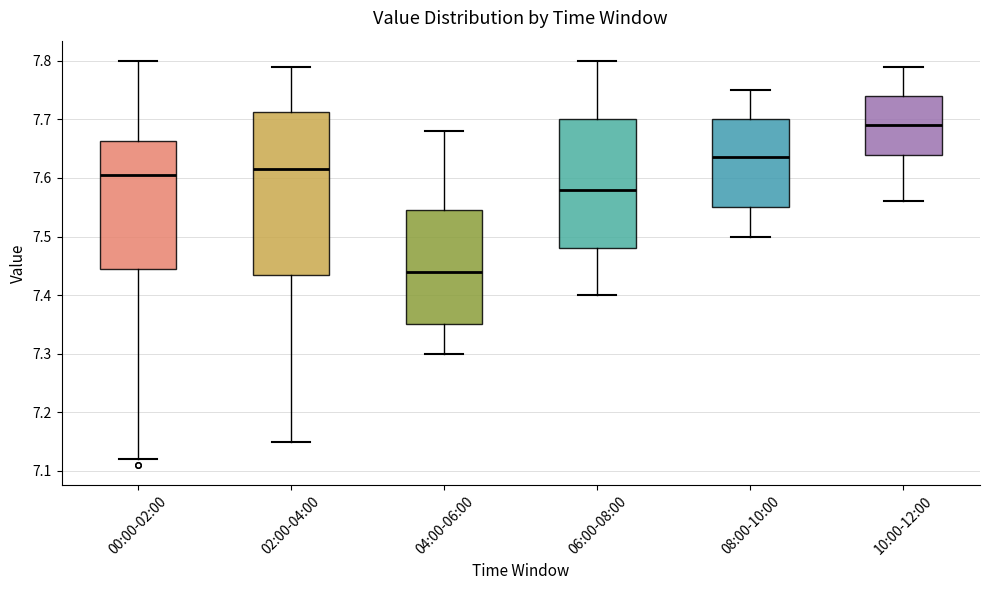

Reading left to right, transcribe this box plot: for each box, give where its median line is, the range the box spans, and where its two whiskers end, as read against the y-axis. The values are not printed on the chart, so give them approximately, as read against the axis.

00:00-02:00: median 7.61, box 7.45 to 7.66, whiskers 7.12 to 7.80
02:00-04:00: median 7.62, box 7.44 to 7.71, whiskers 7.15 to 7.79
04:00-06:00: median 7.44, box 7.35 to 7.55, whiskers 7.30 to 7.68
06:00-08:00: median 7.58, box 7.48 to 7.70, whiskers 7.40 to 7.80
08:00-10:00: median 7.64, box 7.55 to 7.70, whiskers 7.50 to 7.75
10:00-12:00: median 7.69, box 7.64 to 7.74, whiskers 7.56 to 7.79